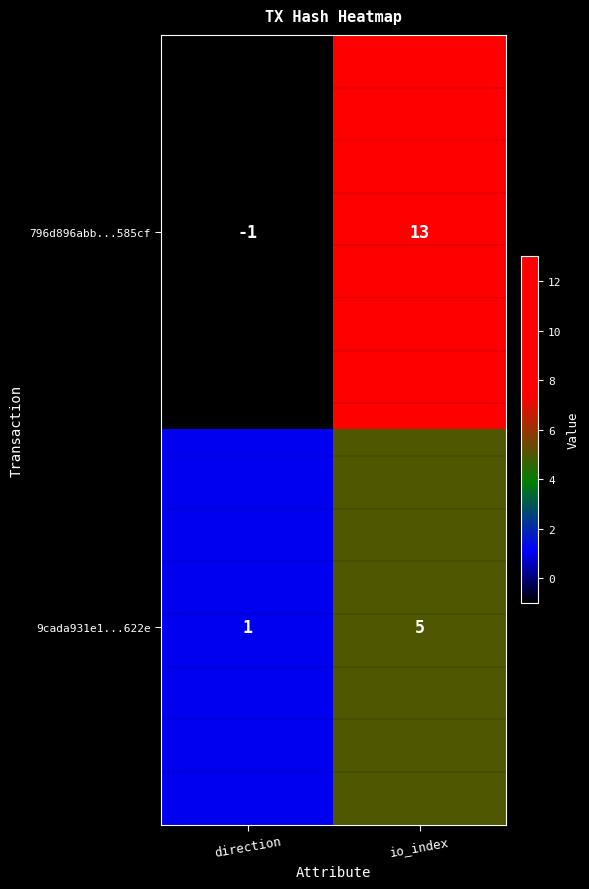

The 9cada931e1...622e series shows 1 at direction. True or false?

True